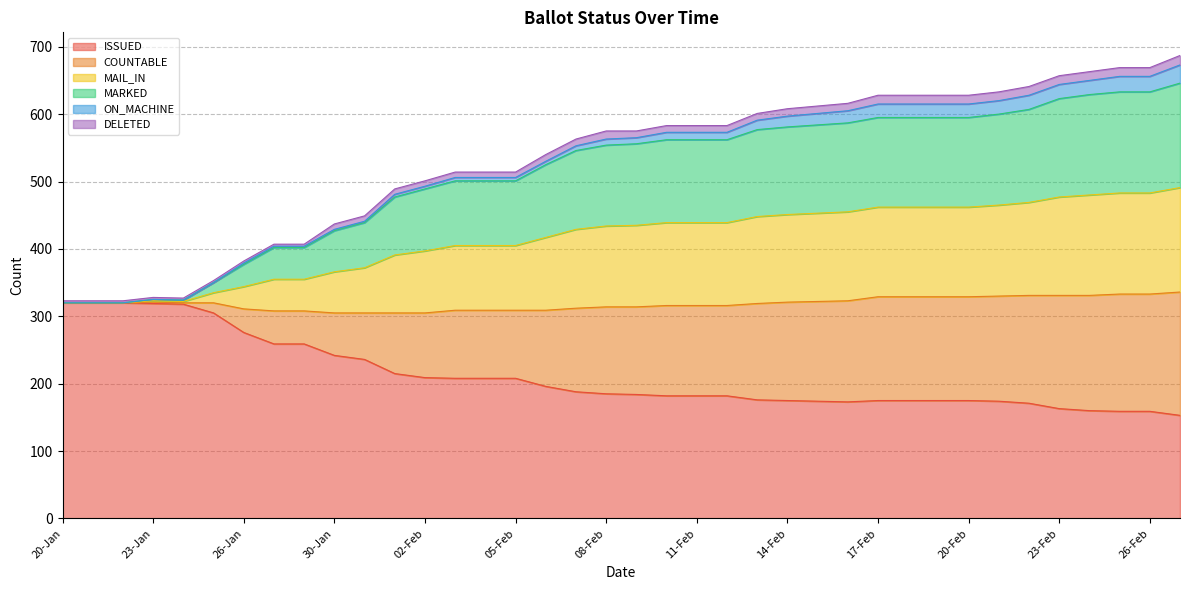

Which category has the lowest value in the MARKED series?

20-Jan